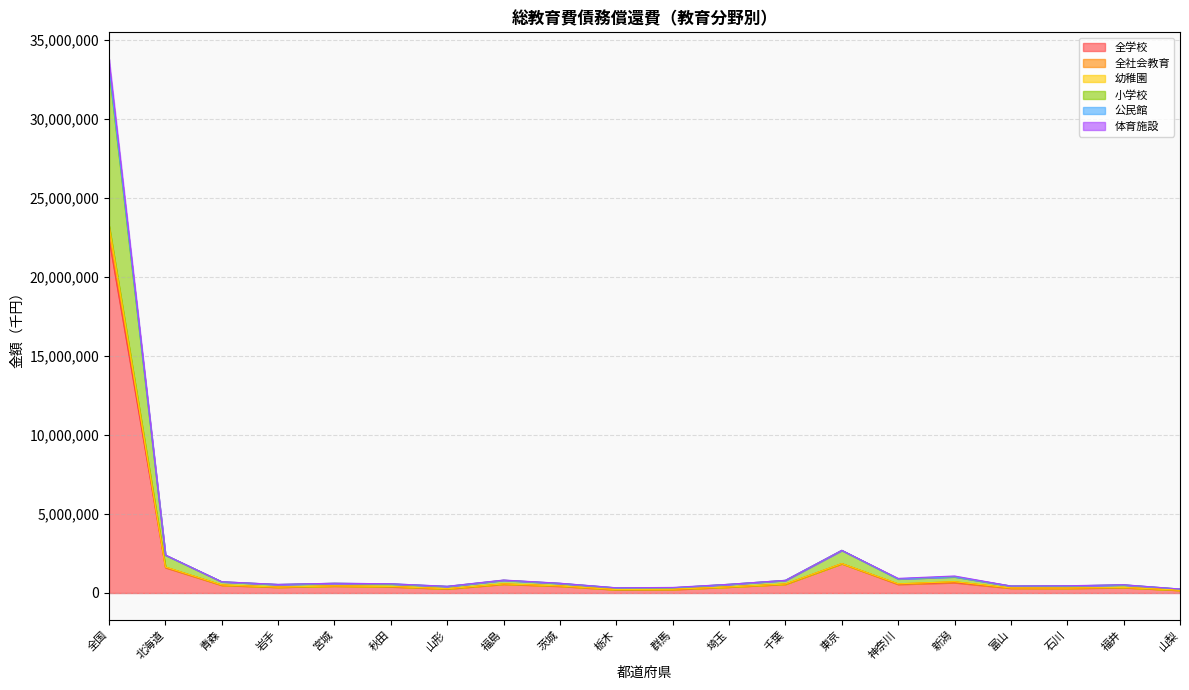

True or false: 小学校 has more than 2 interior local peaks.

True